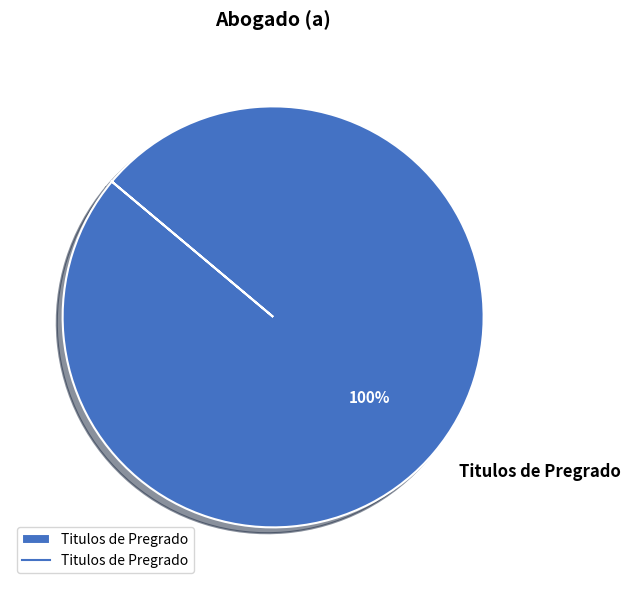

Is it true that Titulos de Pregrado is 100% of the pie?

True